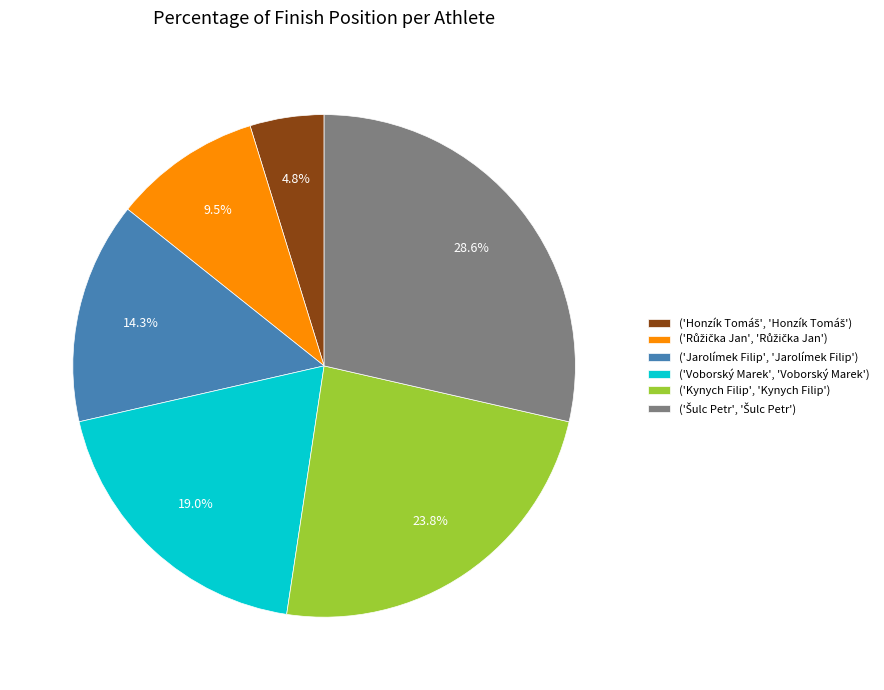

Is there any slice that represents more than half of the pie?

No